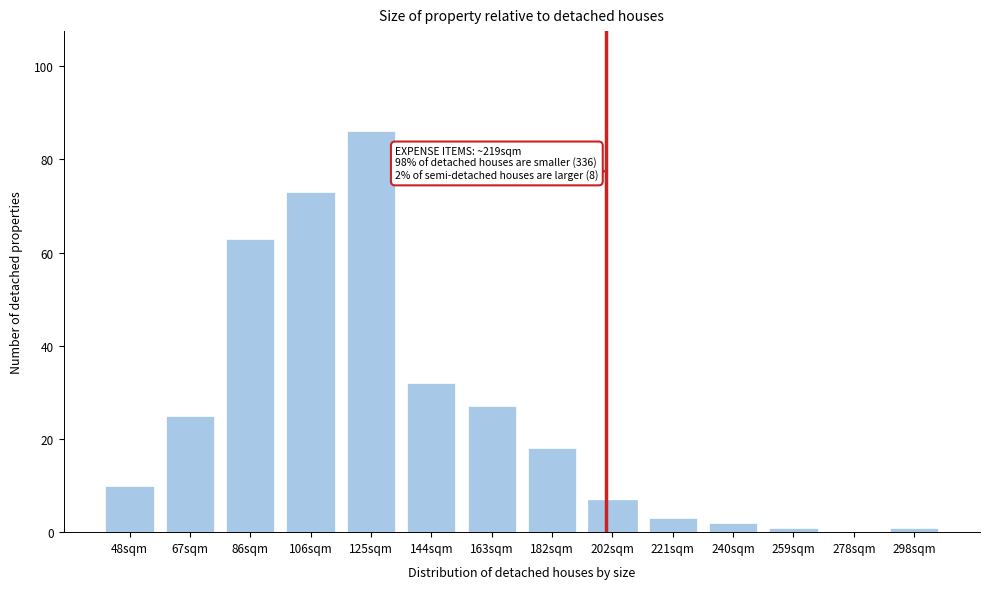

Reading left to right, extract all data points from this chart.

48sqm=10	67sqm=25	86sqm=63	106sqm=73	125sqm=86	144sqm=32	163sqm=27	182sqm=18	202sqm=7	221sqm=3	240sqm=2	259sqm=1	278sqm=0	298sqm=1